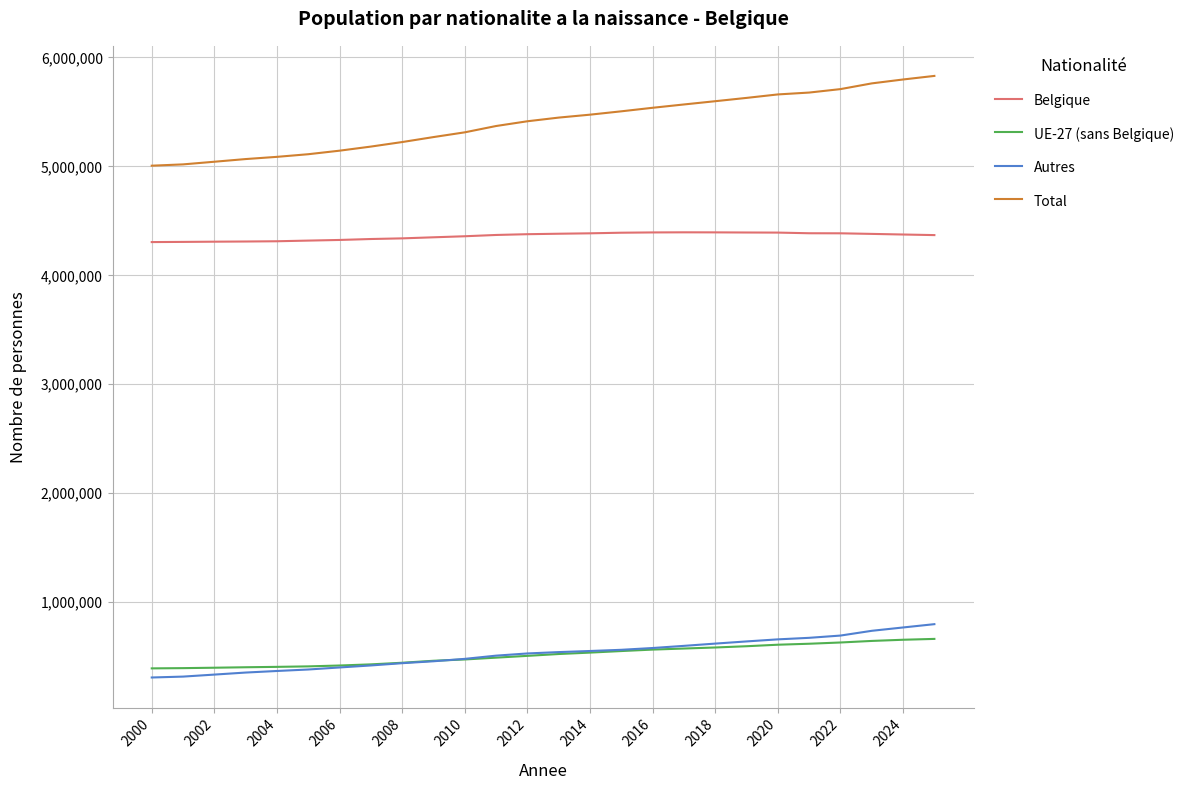

True or false: Belgique has more than 0 interior local peaks.

True